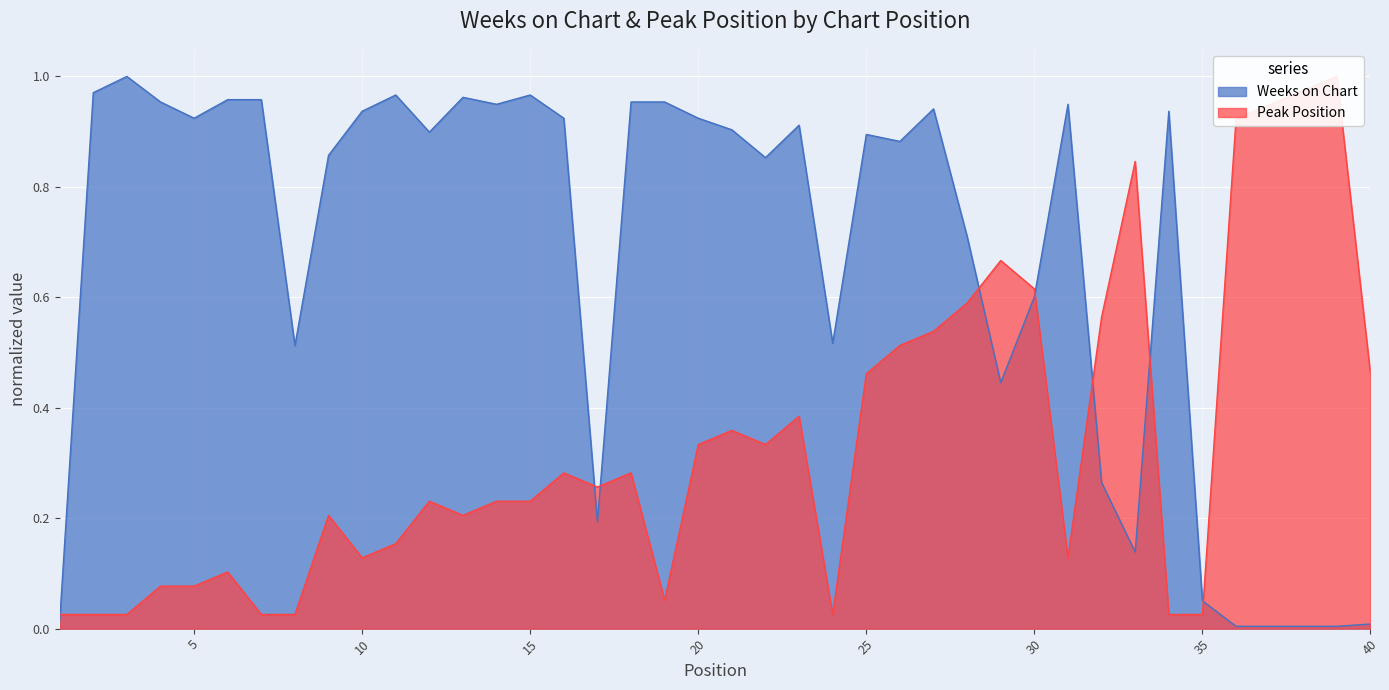

Does the chart display data point markers on the line(s)?

No